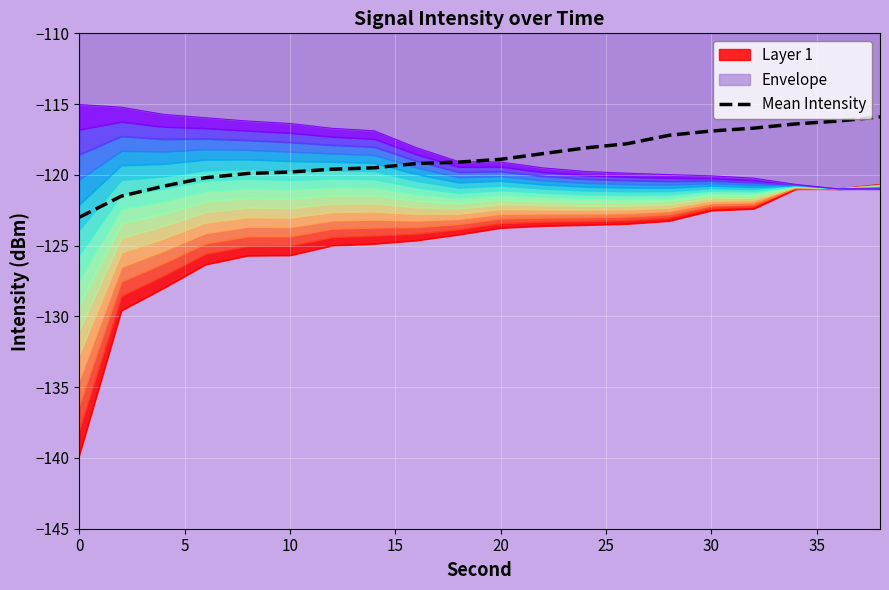

Is it true that the value at 35 is -67.2?

False